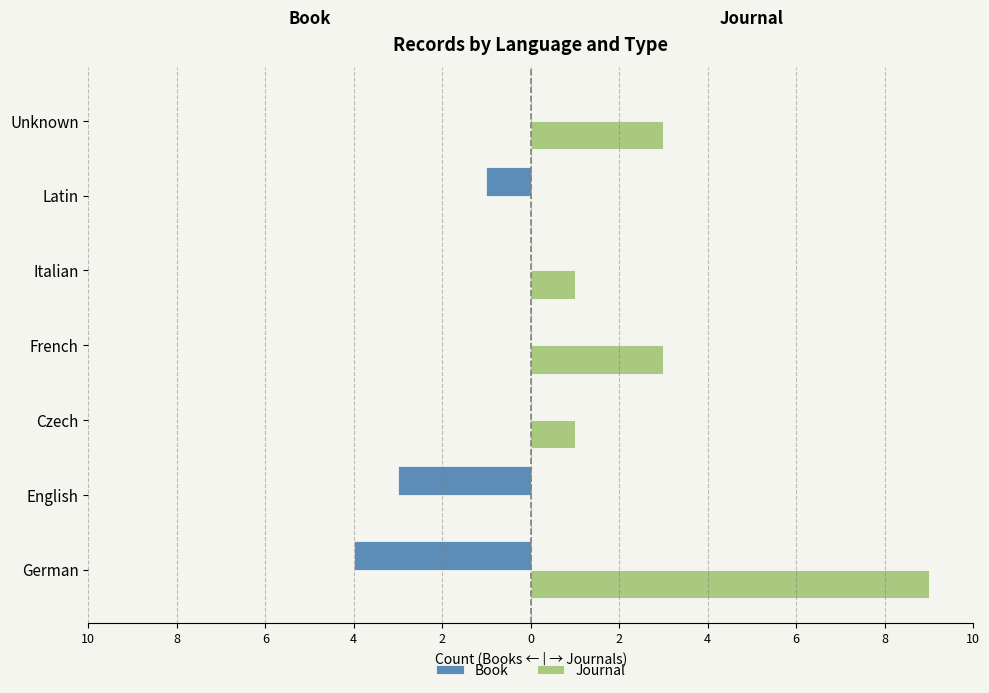

What is the average value of the Journal series?

2